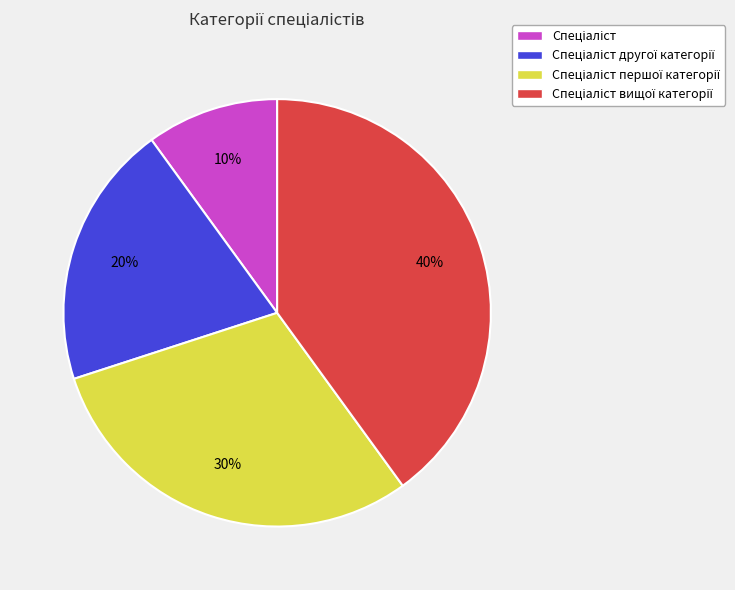

Does any single category account for the majority?

No